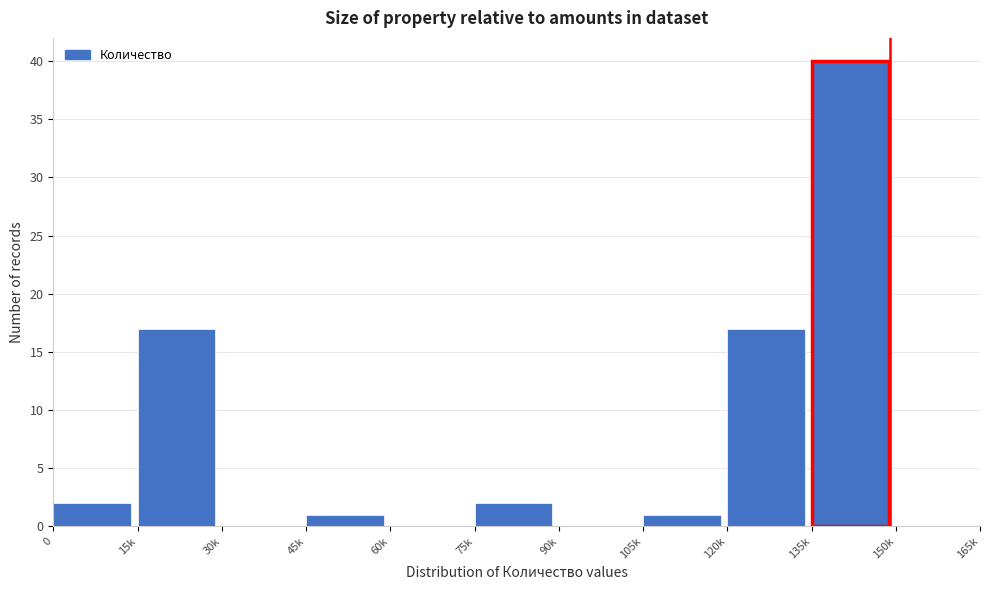

Reading left to right, list all the values displayed in this chart.

0=2	15k=17	30k=0	45k=1	60k=0	75k=2	90k=0	105k=1	120k=17	135k=40	150k=0